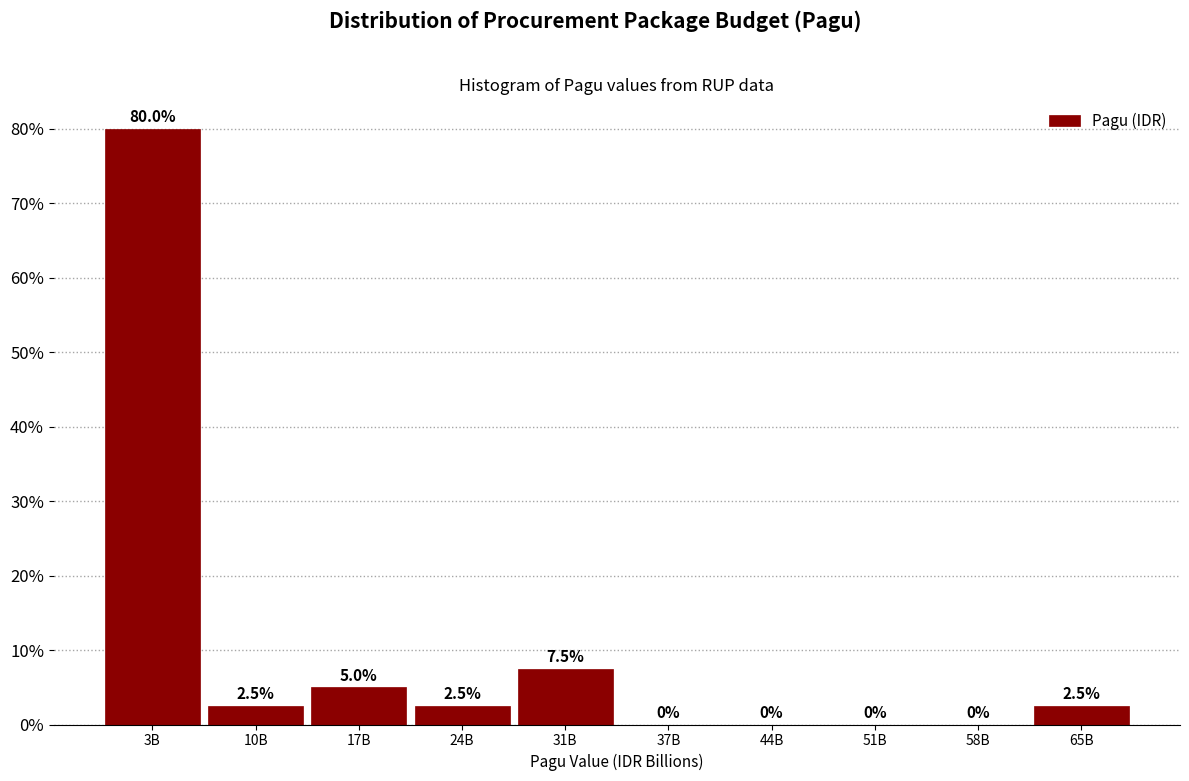

Reading right to left, list all the values displayed in this chart.

65B=2.5	58B=0.0	51B=0.0	44B=0.0	37B=0.0	31B=7.5	24B=2.5	17B=5.0	10B=2.5	3B=80.0